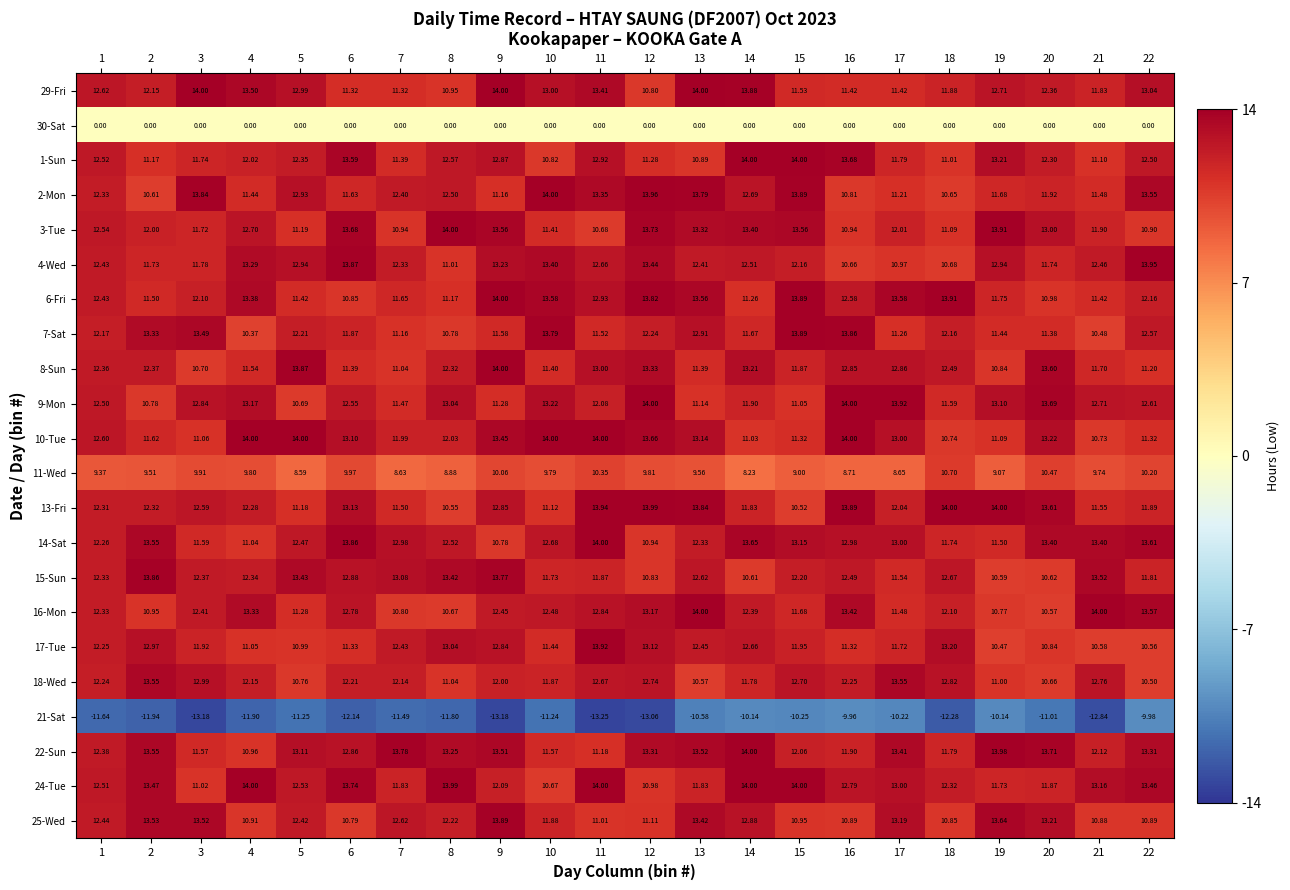

Is the value of 9-Mon at 20 greater than the value of 16-Mon at 5?

Yes